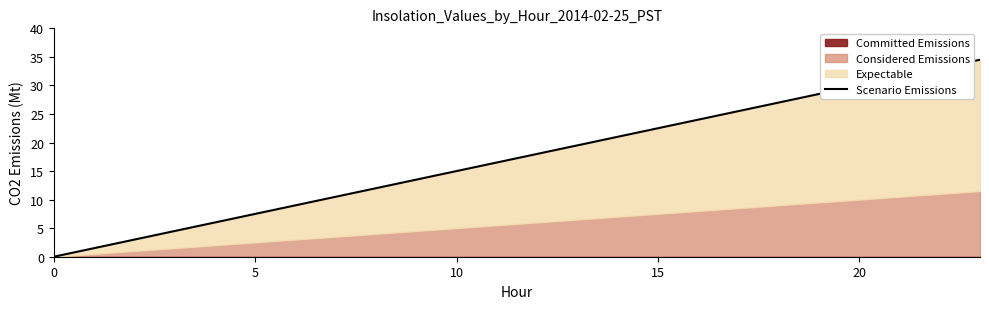

What is the difference between the values at 23 and 21?

3.0